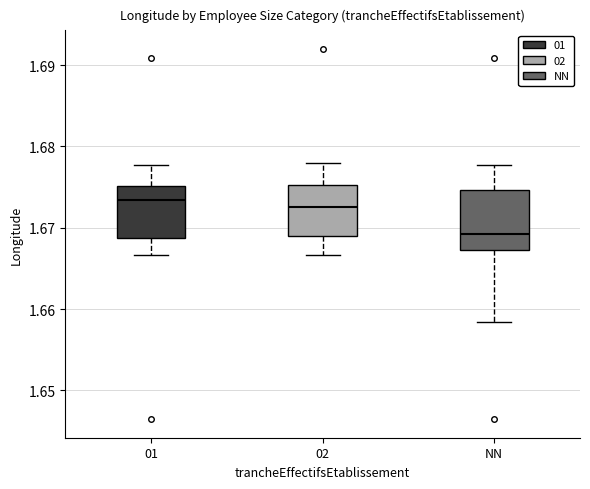

Which box's median line is the lowest?

NN